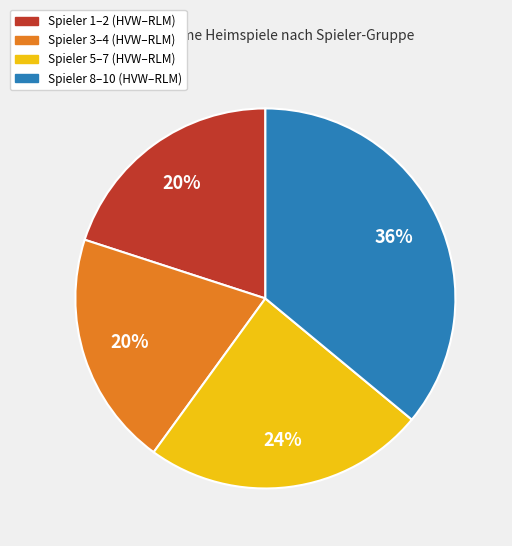

To the nearest percent, what is the average slice percentage?

25%